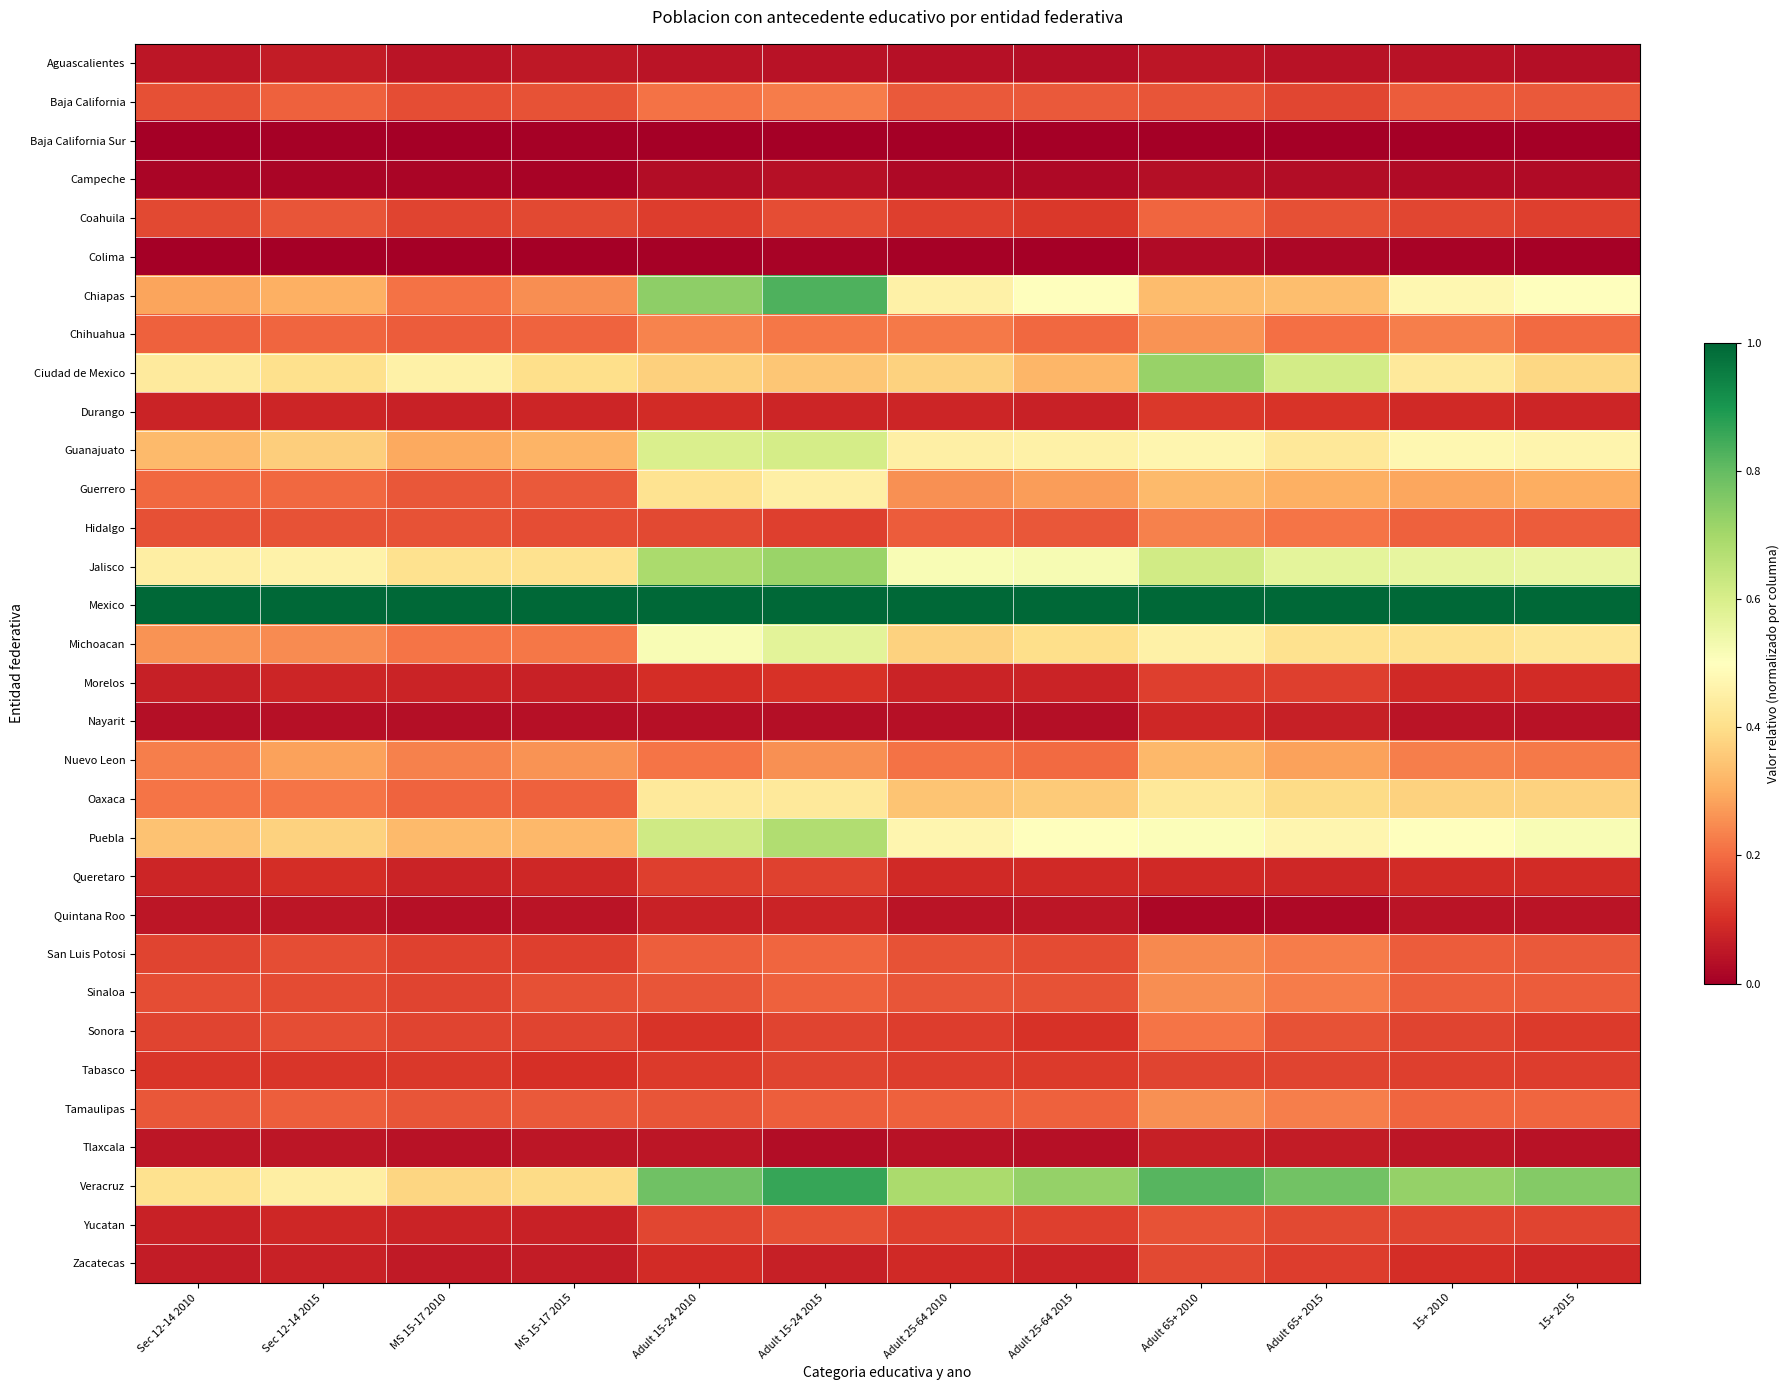

At which category is the sum across all series the highest?

Adult 15-24 2015